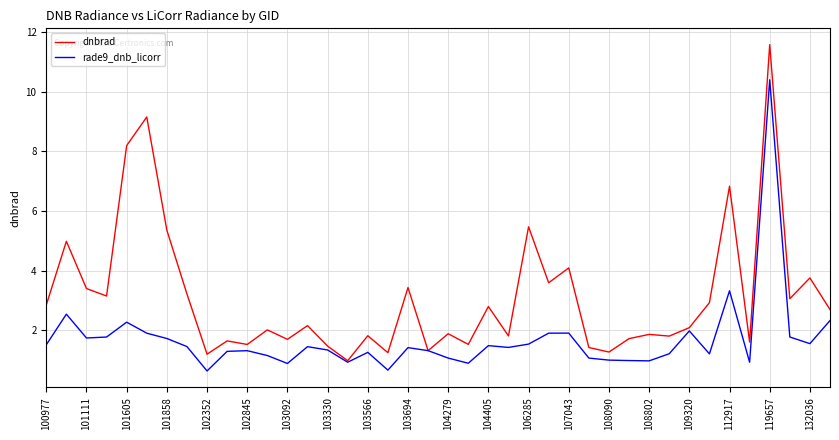

Which series has the largest total across all categories?

dnbrad